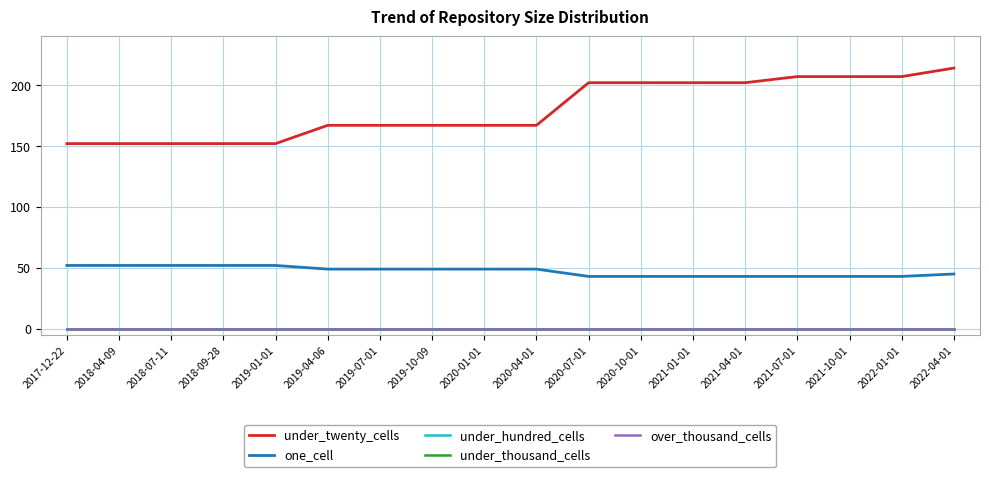

Is this an area chart (filled region under the line)?

No